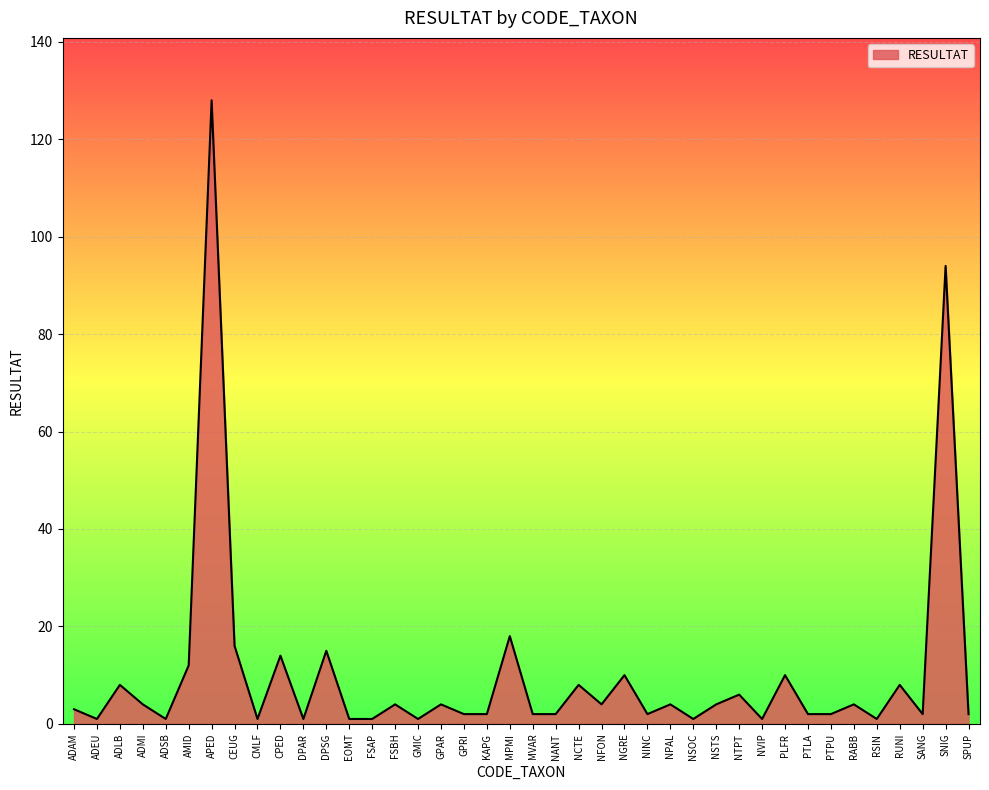

At which category does the chart reach its peak across all series?

APED